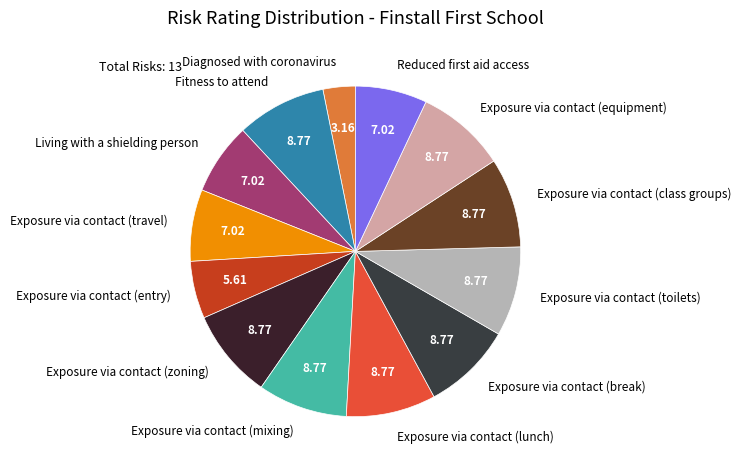

Which category has the smallest portion of the pie?

Diagnosed with coronavirus